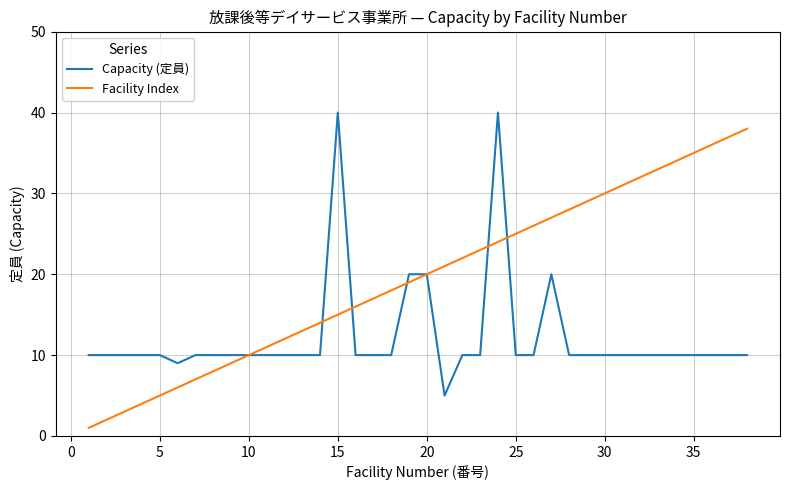

List the series in order of their overall mean, lowest first.

Capacity (定員), Facility Index